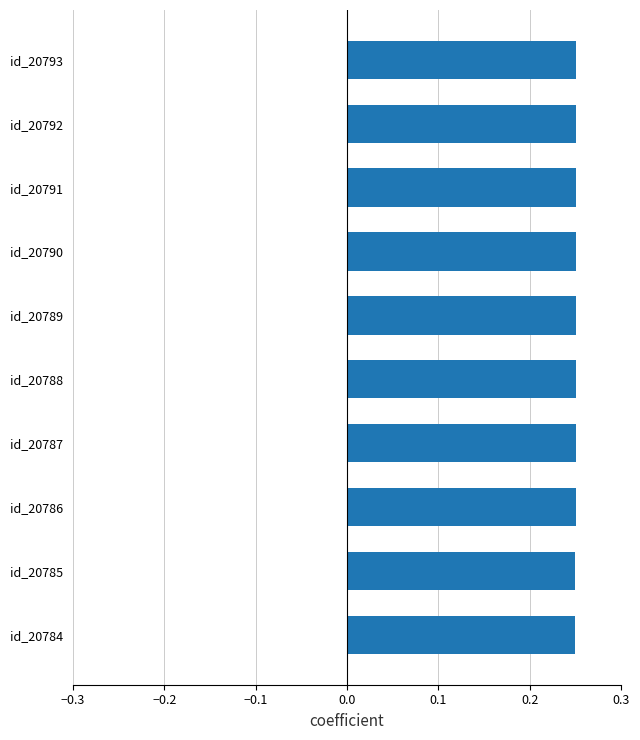

Is it true that the value at id_20793 is 0.1?

False